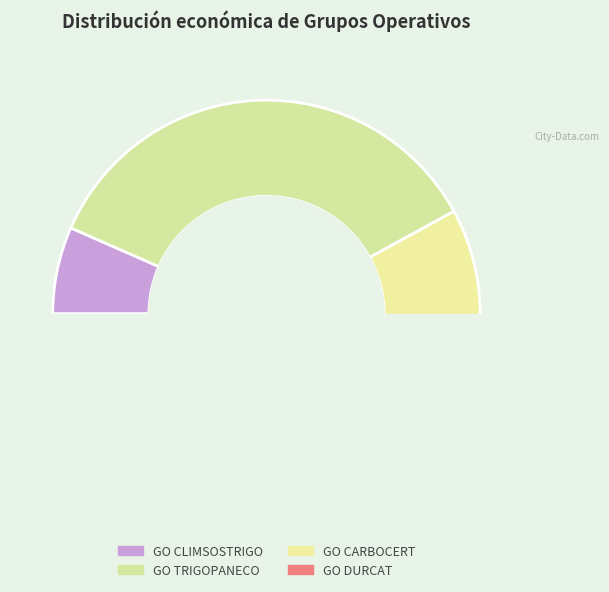

To the nearest percent, what is the difference between the largest and smallest slice percentages?

58%